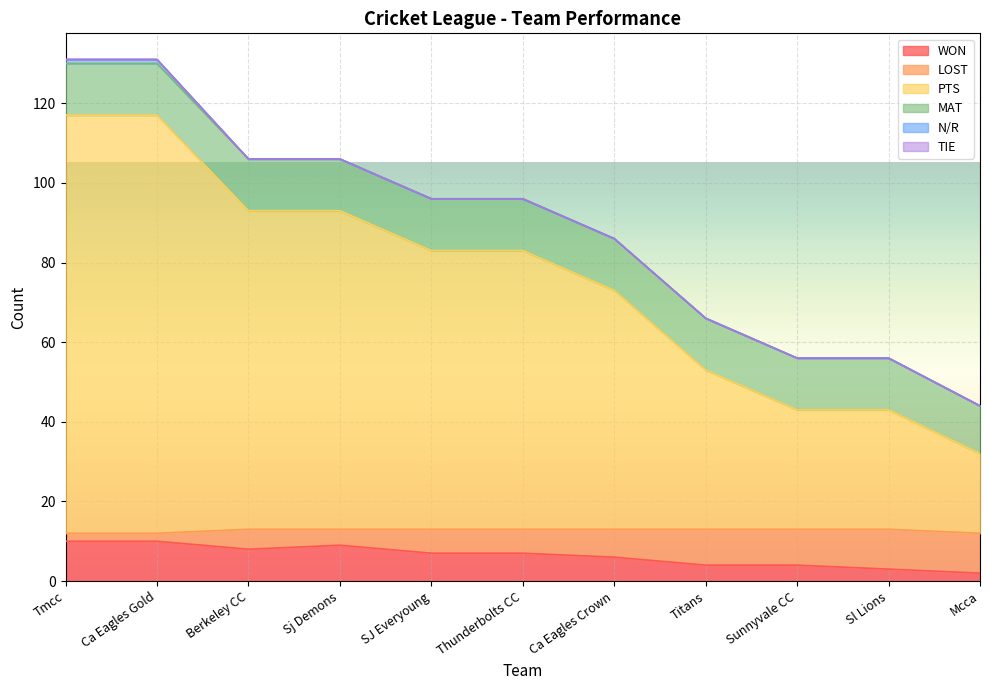

Is it true that WON equals 18 at Tmcc?

False